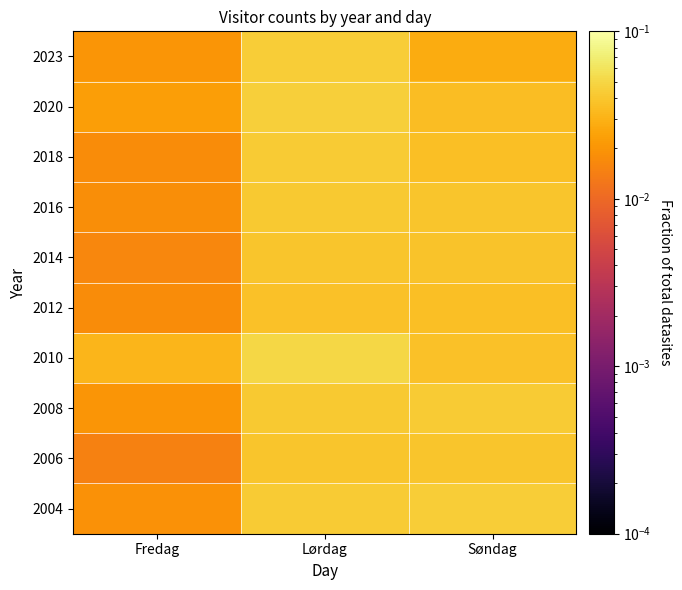

List the series in order of their peak value, lowest first.

2012, 2014, 2006, 2016, 2018, 2008, 2004, 2023, 2020, 2010